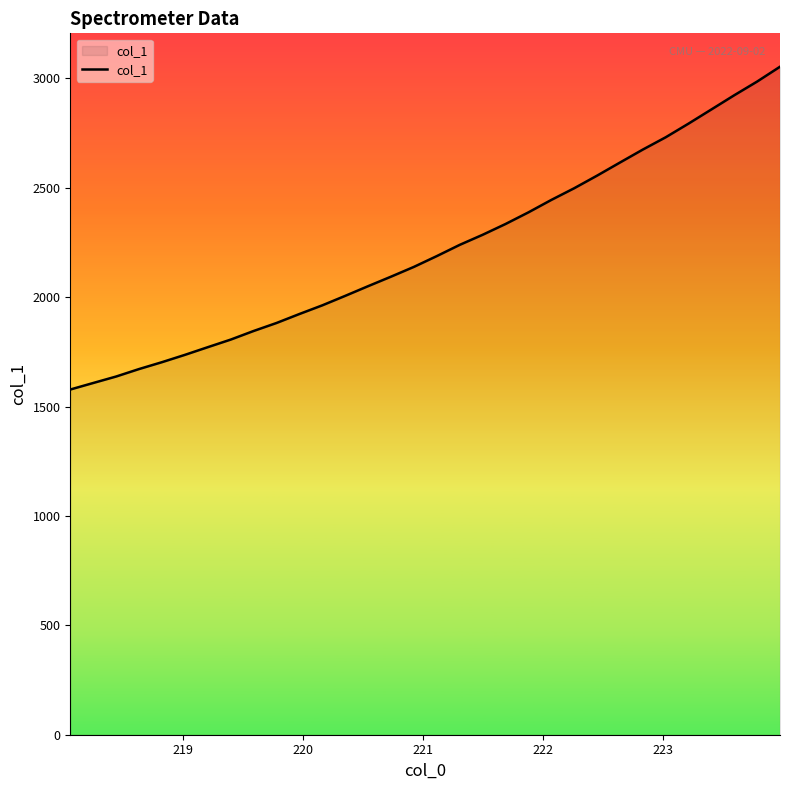

What is the difference between the maximum and minimum values?

1475.3